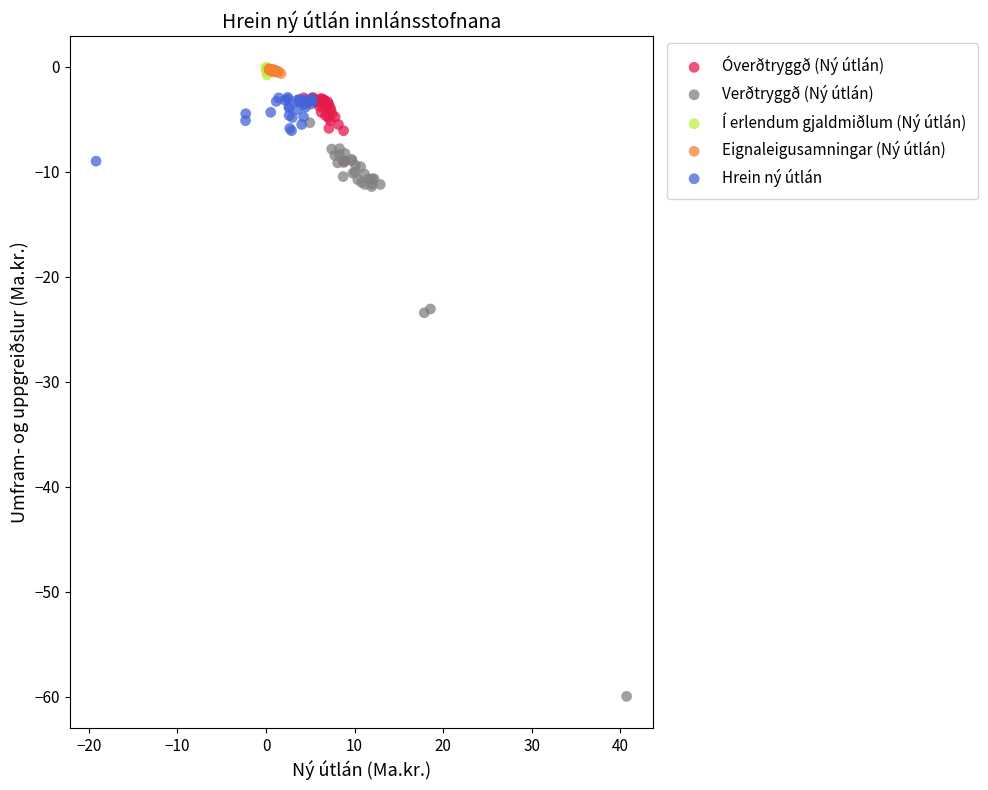

Which series reaches the minimum Y coordinate?

Verðtryggð (Ný útlán)